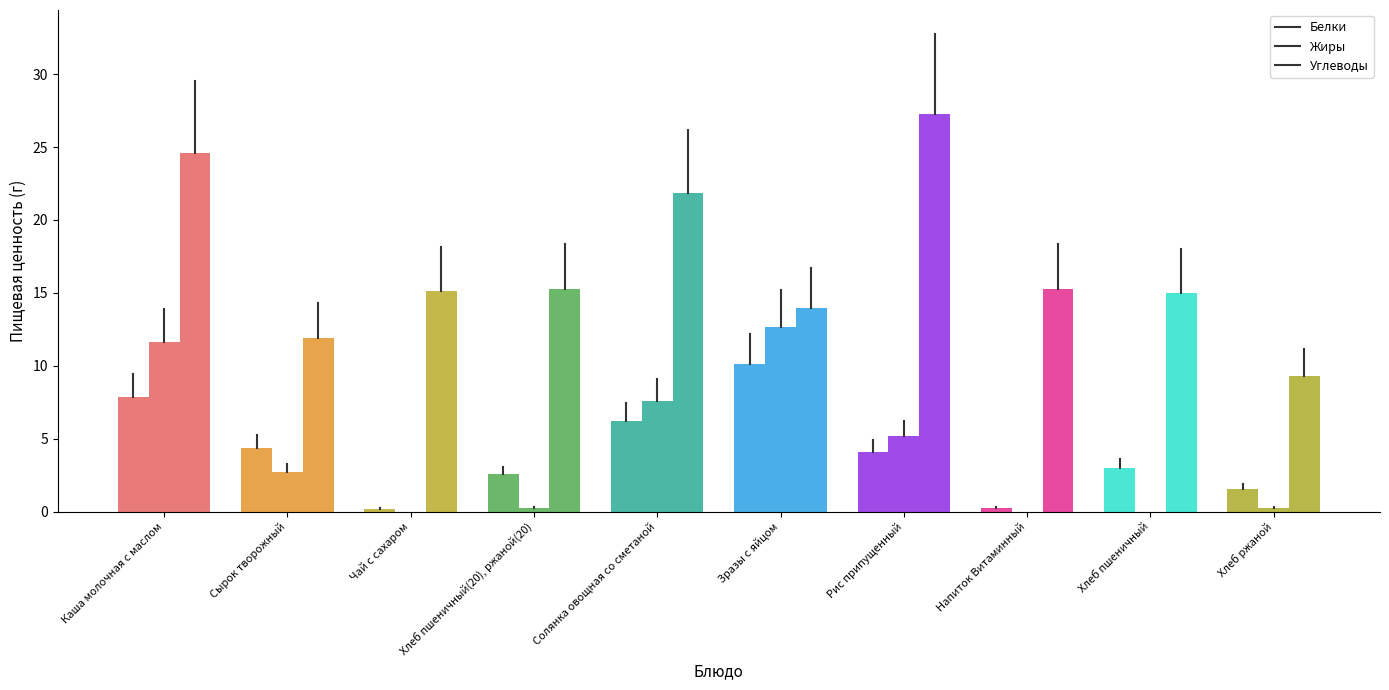

How many bars are there in total?

30